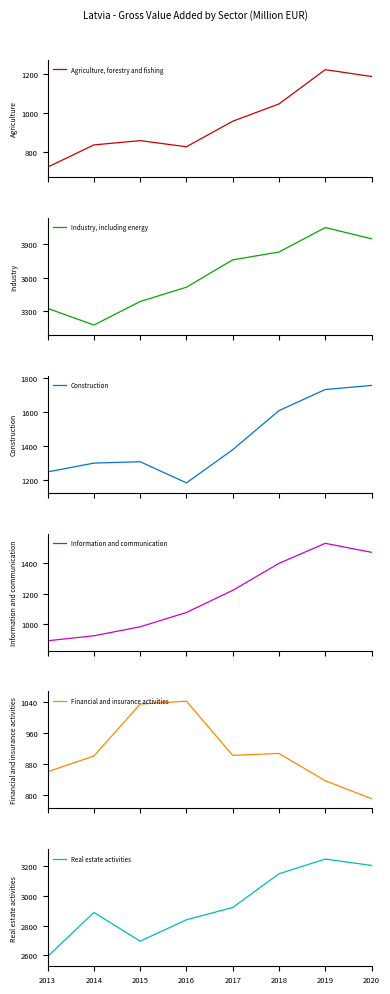

What is the difference between the maximum and minimum values in the Construction series?

572.4